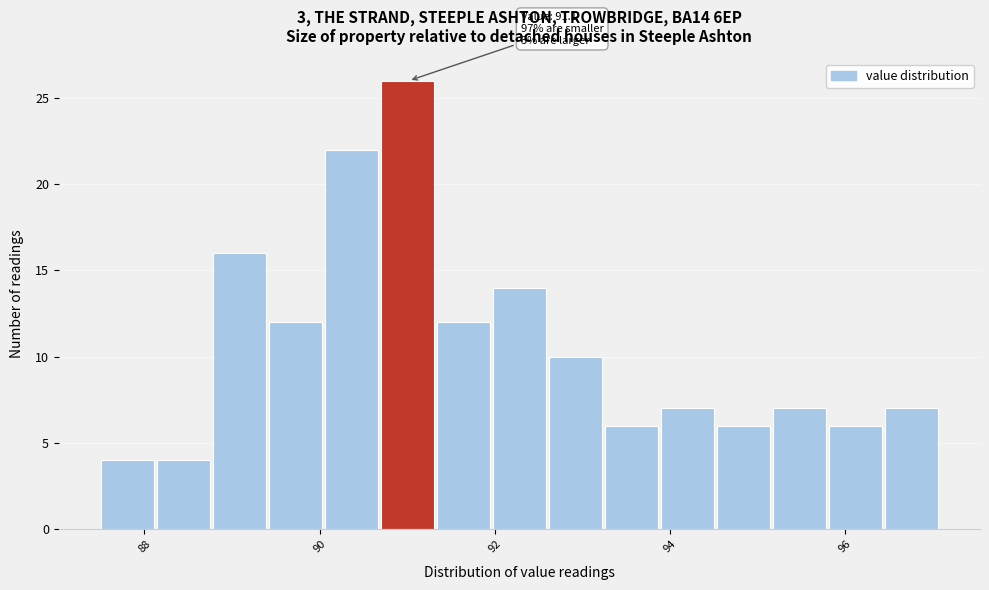

Around what value on the x-axis is the tallest bar? Give the approximate position of its centre, as read against the axis.

91.0